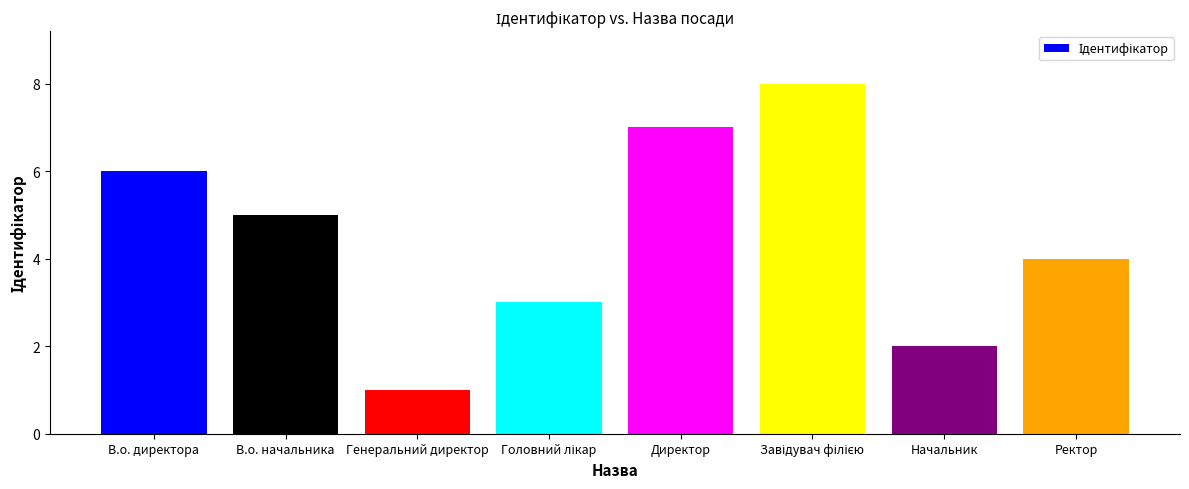

The chart shows a value of 6 at Ректор. True or false?

False